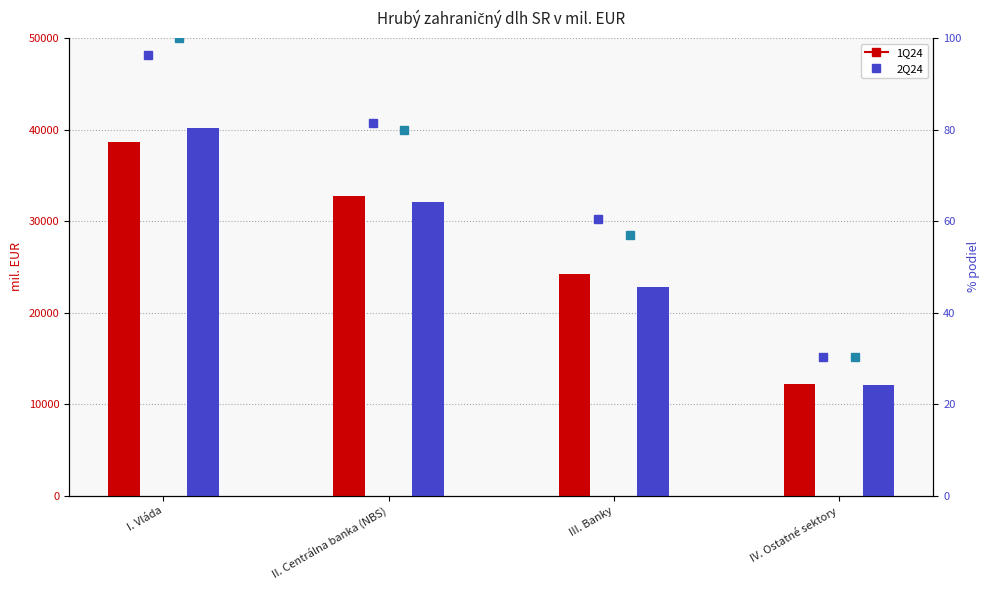

List the series in order of their overall mean, lowest first.

2Q24, 1Q24